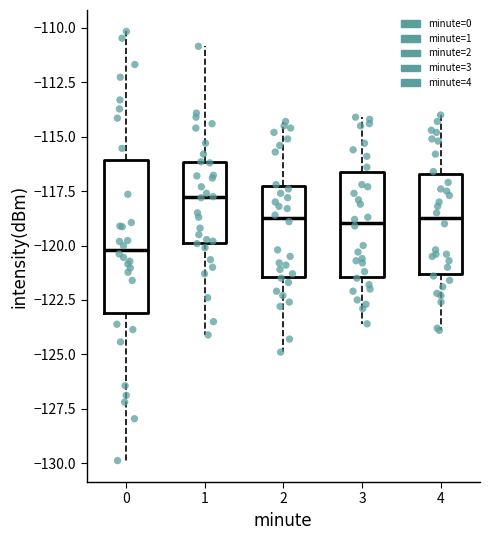

Which box has the lowest median line?

0